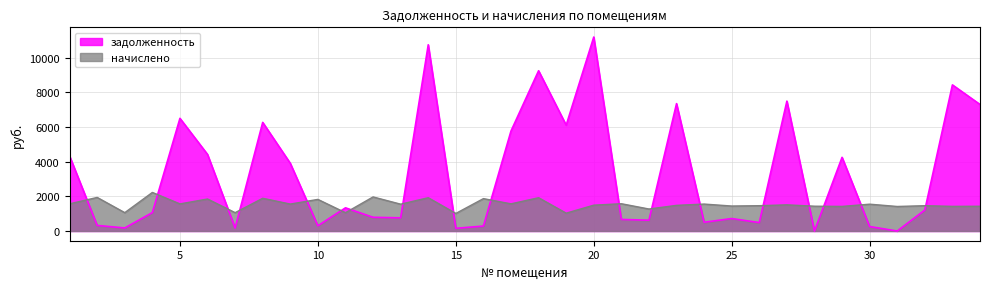

Reading left to right, transcribe all the data shown in this chart.

задолженность: 4326.3	322.7	176.0	1062.8	6499.3	4418.0	175.9	6265.4	3904.0	304.0	1338.2	791.4	760.4	10742.6	155.6	286.5	5770.0	9244.6	6105.6	11189.3	668.2	624.0	7348.1	506.0	719.1	486.7	7493.2	0.0	4249.8	257.5	0.0	1210.7	8428.8	7299.2
начислено: 1568.2	1937.5	1059.5	2225.9	1564.9	1846.8	1059.5	1888.9	1555.2	1824.1	1056.2	1966.7	1548.7	1921.3	1014.1	1869.5	1568.2	1921.3	1030.3	1492.0	1574.6	1270.1	1480.7	1555.2	1441.8	1461.2	1509.8	1432.1	1419.1	1548.7	1415.9	1461.2	1422.4	1428.8